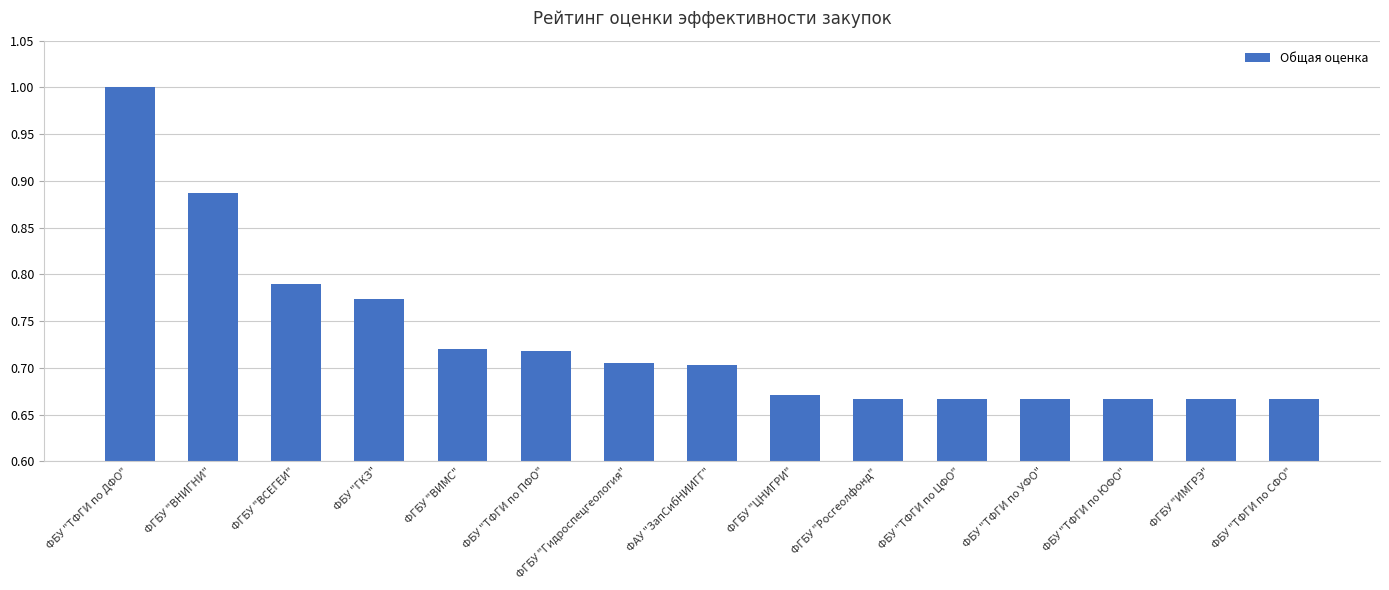

How many bars are there in total?

15